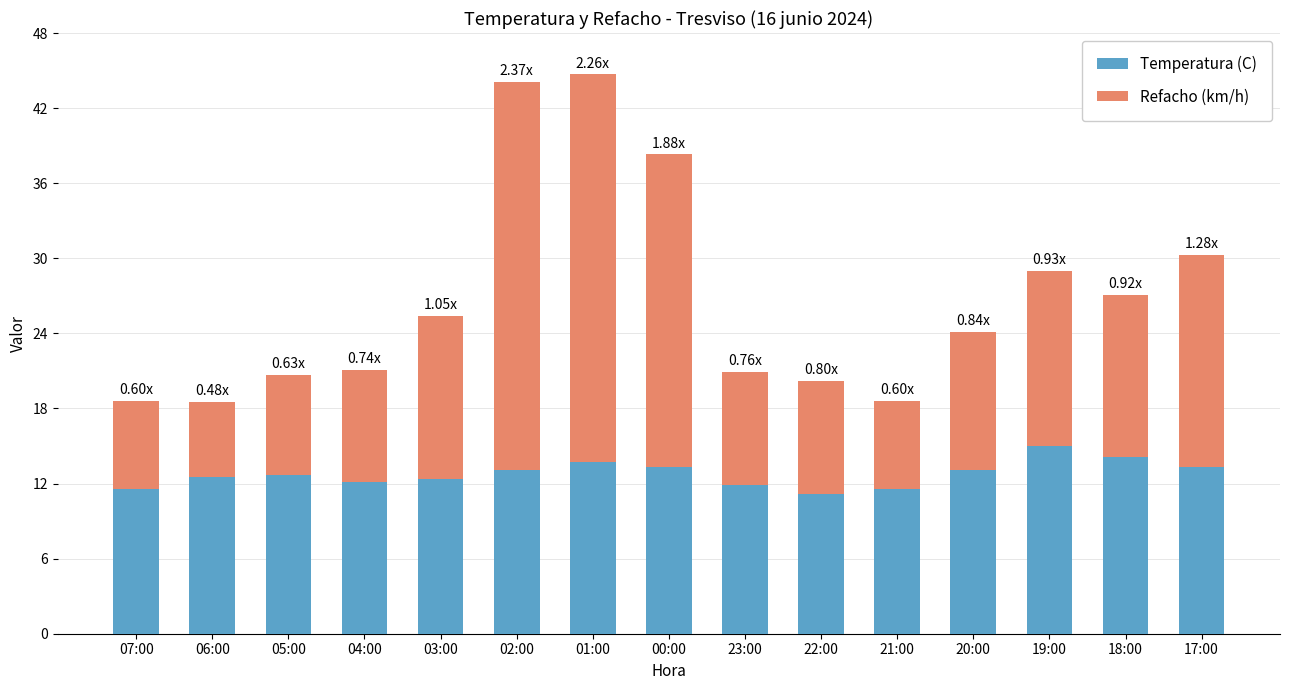

What is the total value across all series at 18:00?

27.1